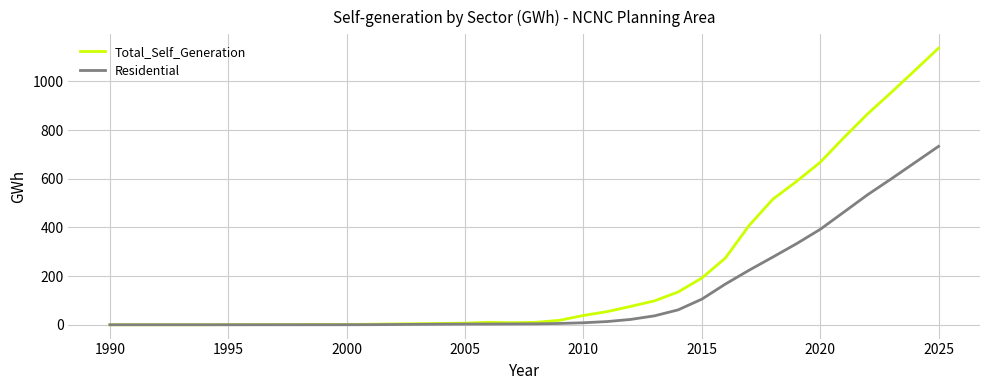

Which series has the widest spread of values?

Total_Self_Generation